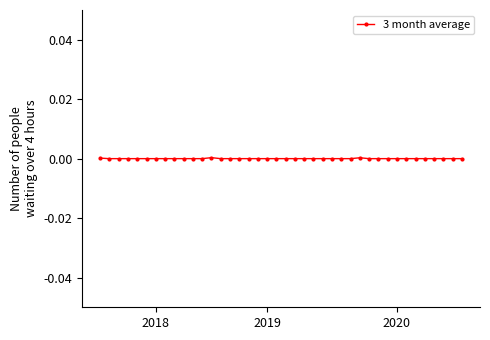

How many distinct data groups are displayed?

1